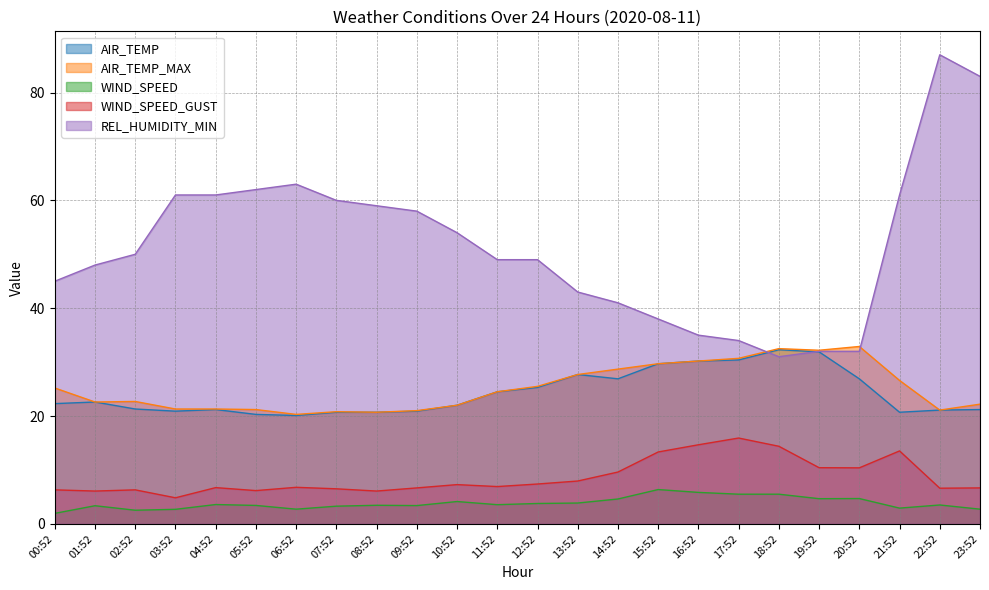

How many categories are shown in the chart?

24